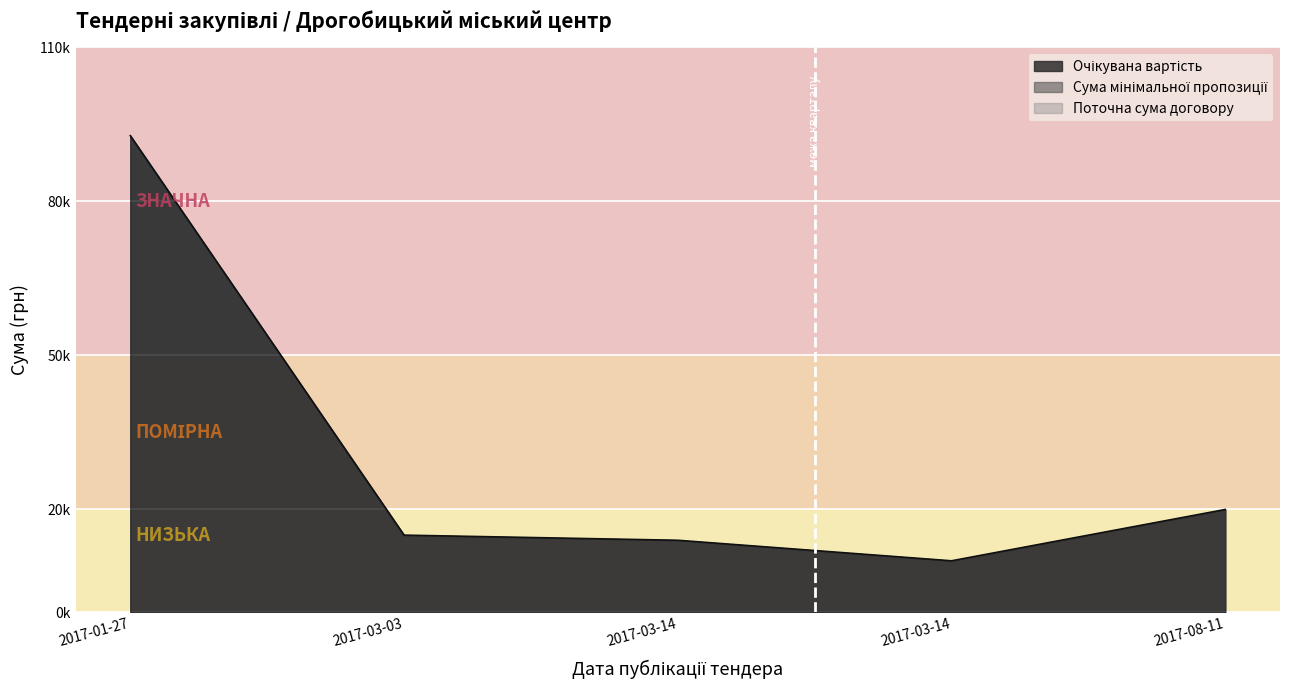

What value does the Поточна сума договору series have at 2017-03-03, to the nearest 50?

15000